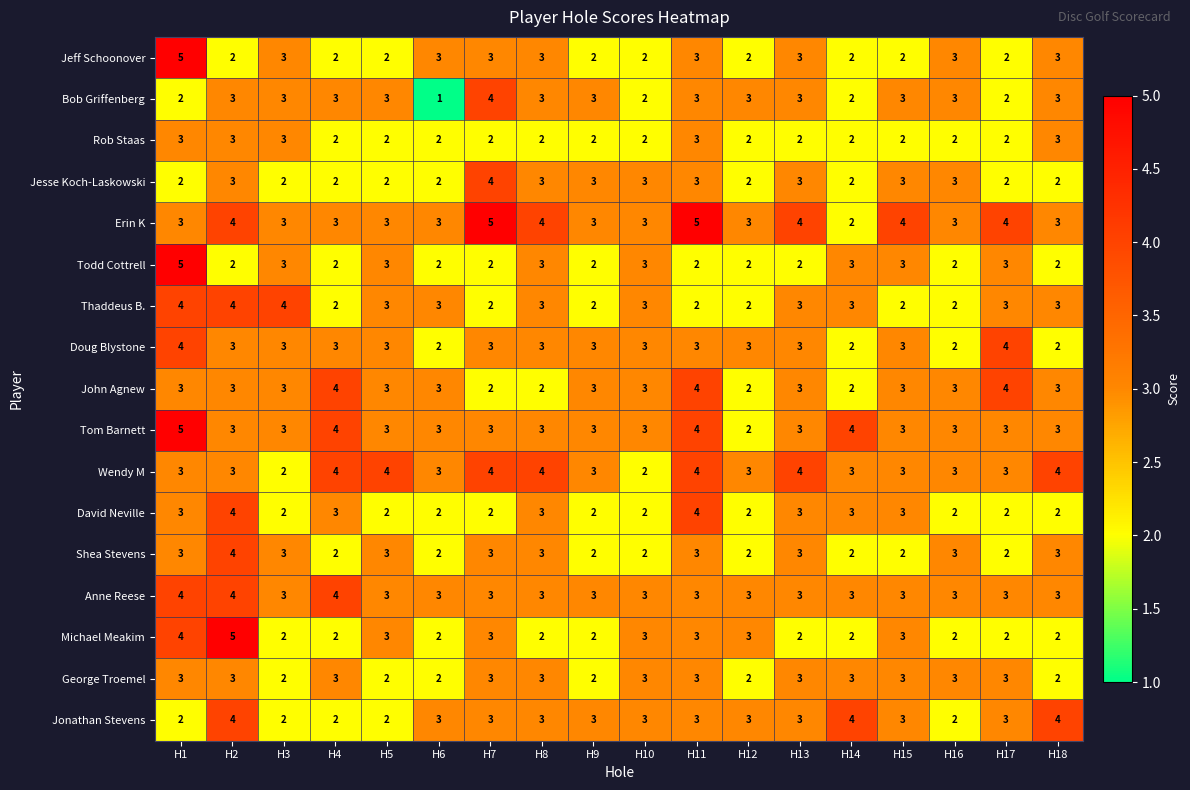

The Erin K series shows 4 at H14. True or false?

False